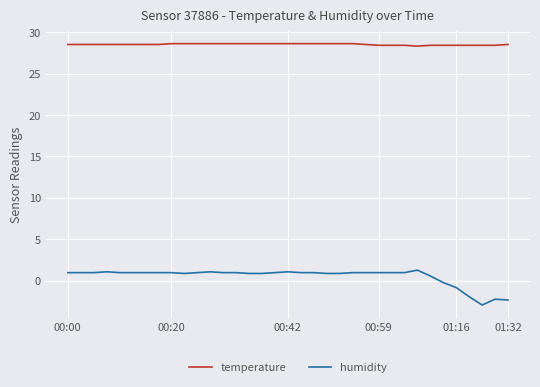

True or false: temperature and humidity cross at least once.

False